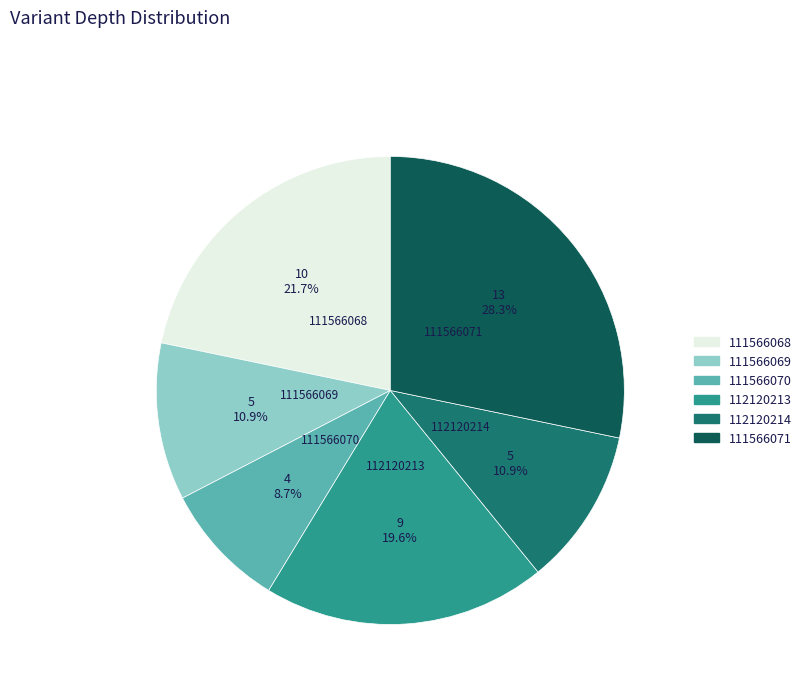

Which slice is the largest?

111566071